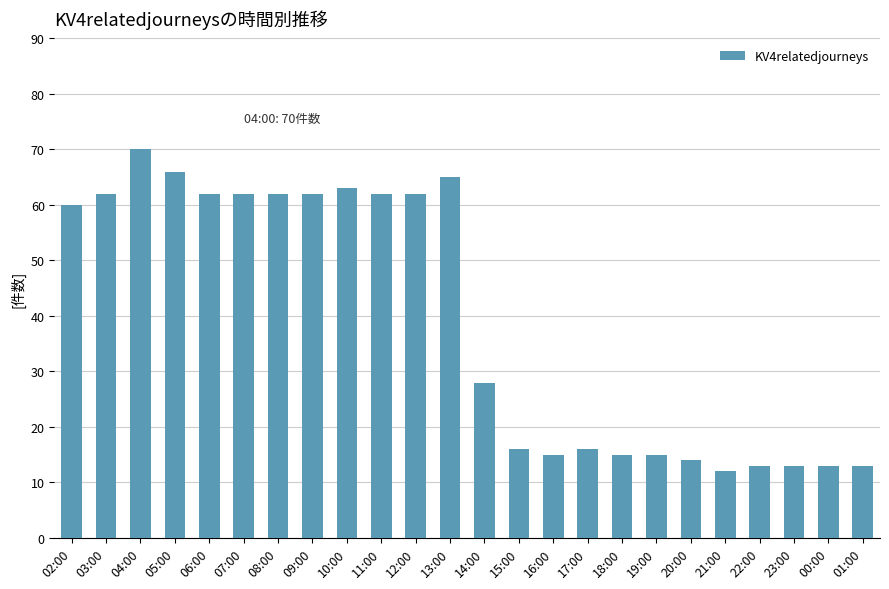

Reading left to right, transcribe all the data shown in this chart.

60	62	70	66	62	62	62	62	63	62	62	65	28	16	15	16	15	15	14	12	13	13	13	13